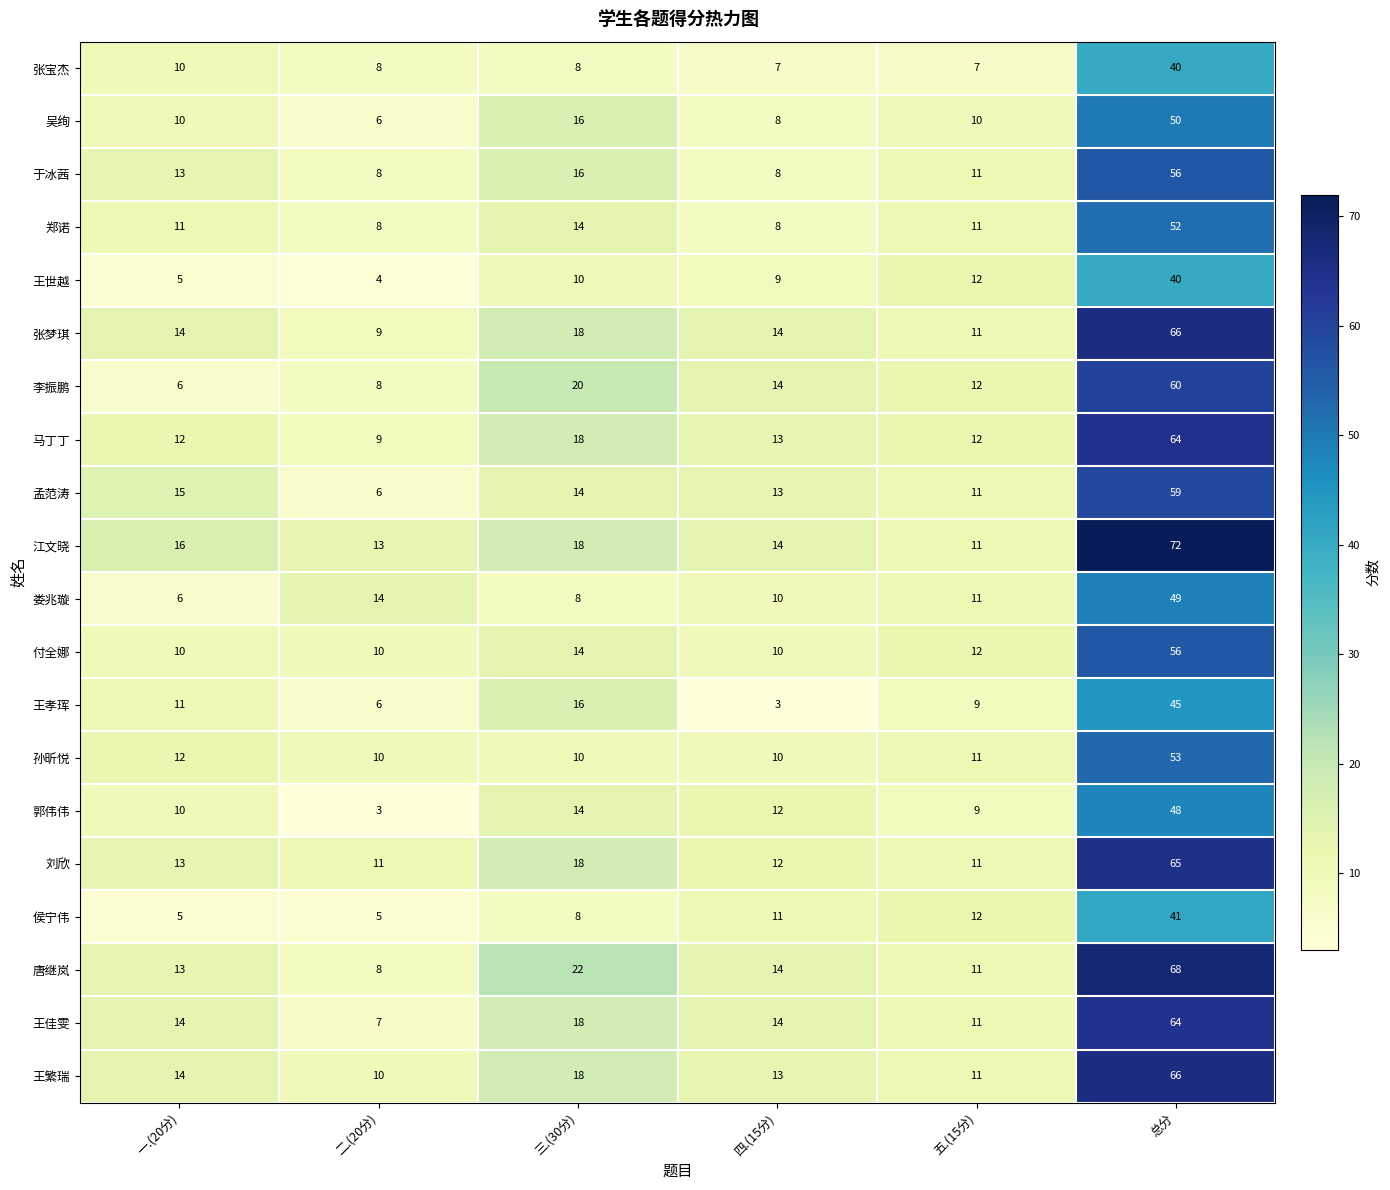

At which label is 郭伟伟 closest to 25?

三.(30分)